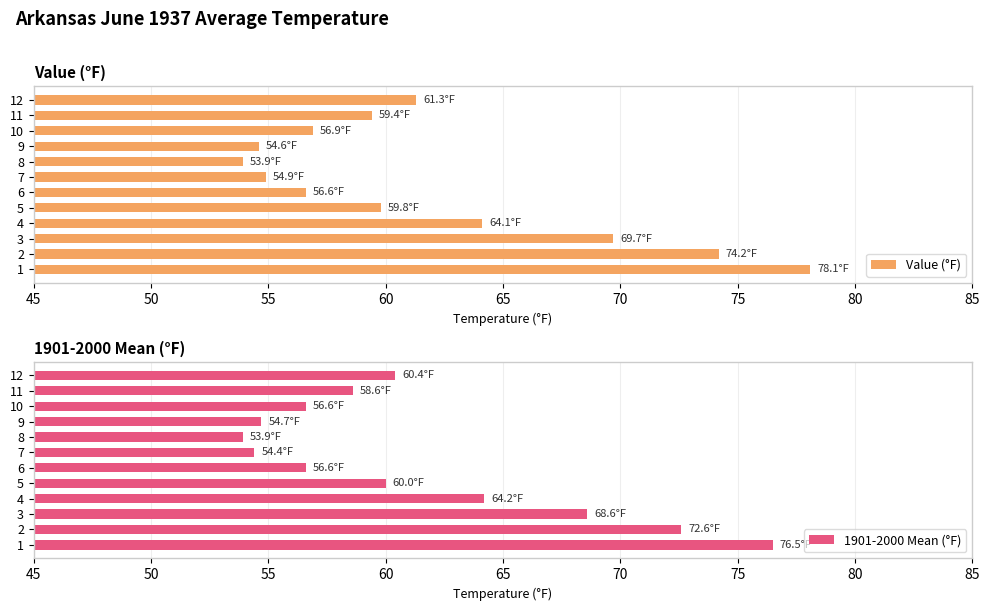

What is the difference between the second highest and second lowest values in the Value (°F) series?

19.6